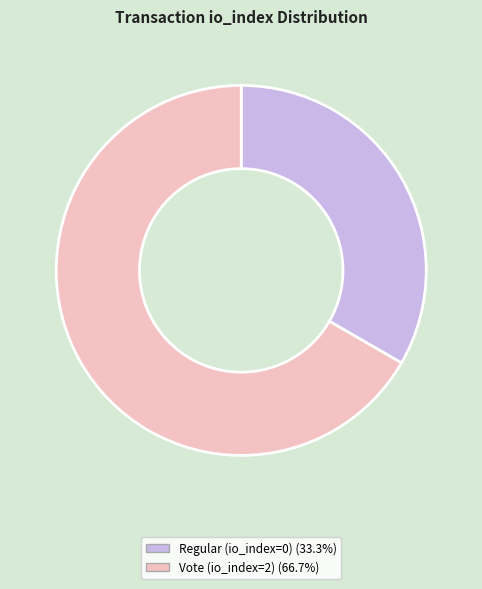

Count the number of slices in the pie.

2